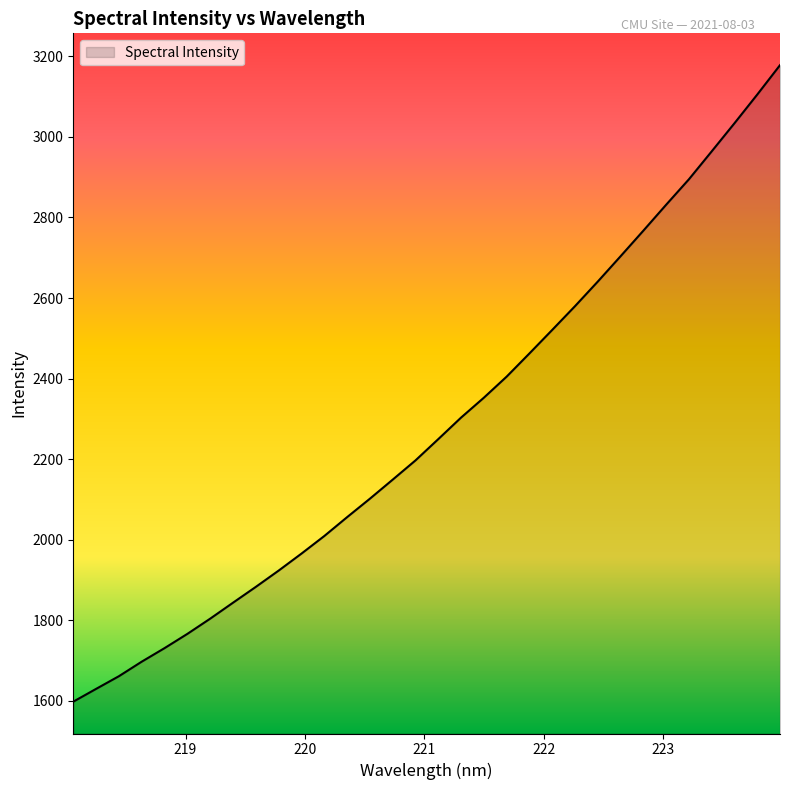

What is the smallest value displayed?

1597.4